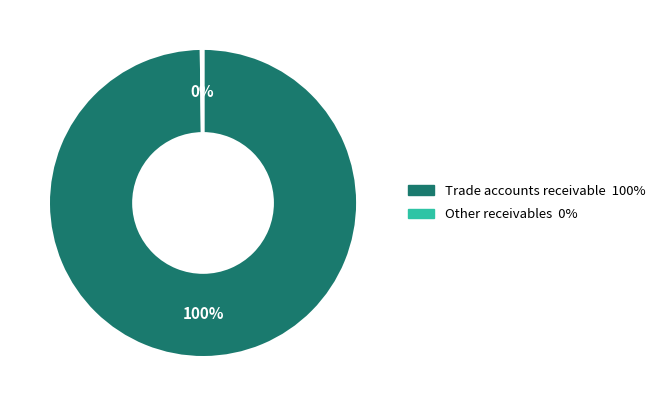

Does Trade accounts receivable represent more than half of the total?

Yes